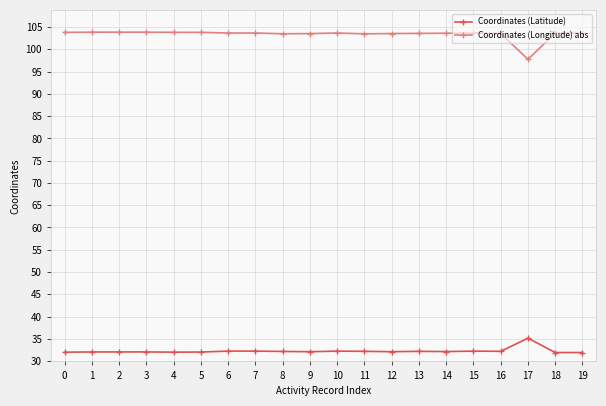

Is this an area chart (filled region under the line)?

No